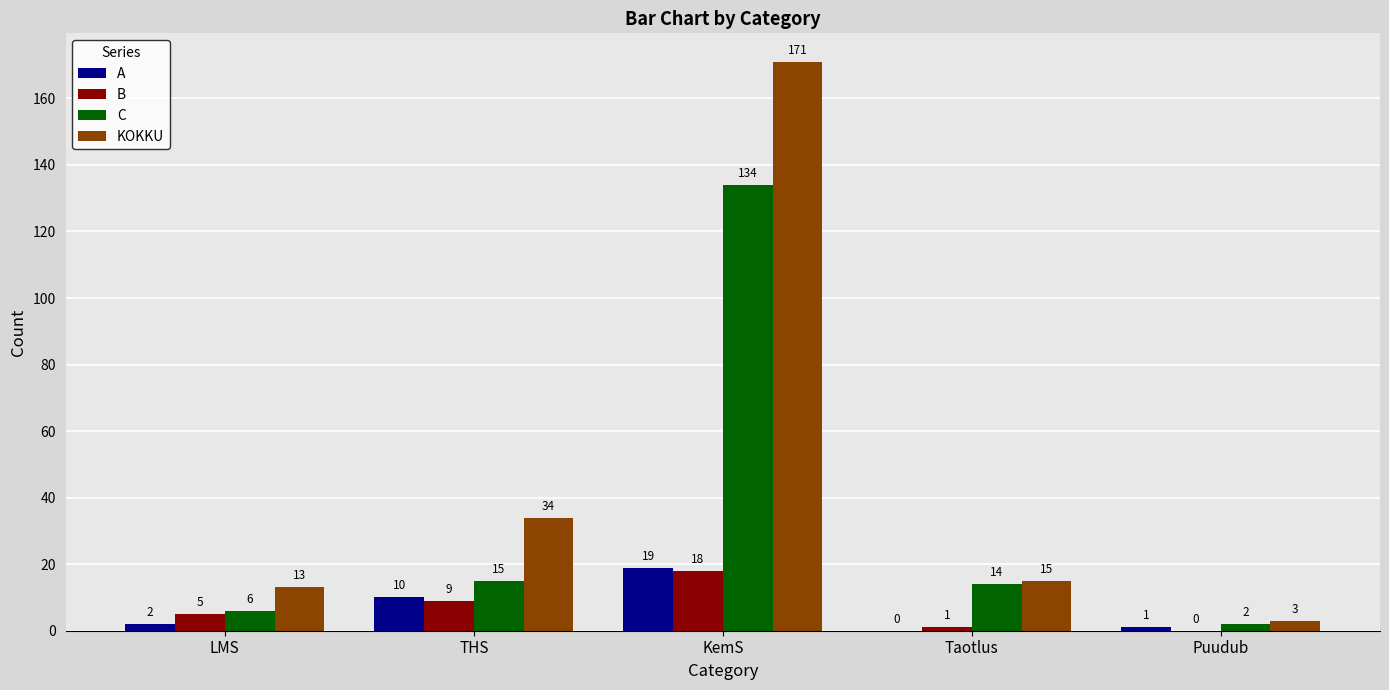

What is the sum of the B values at THS and Taotlus?

10